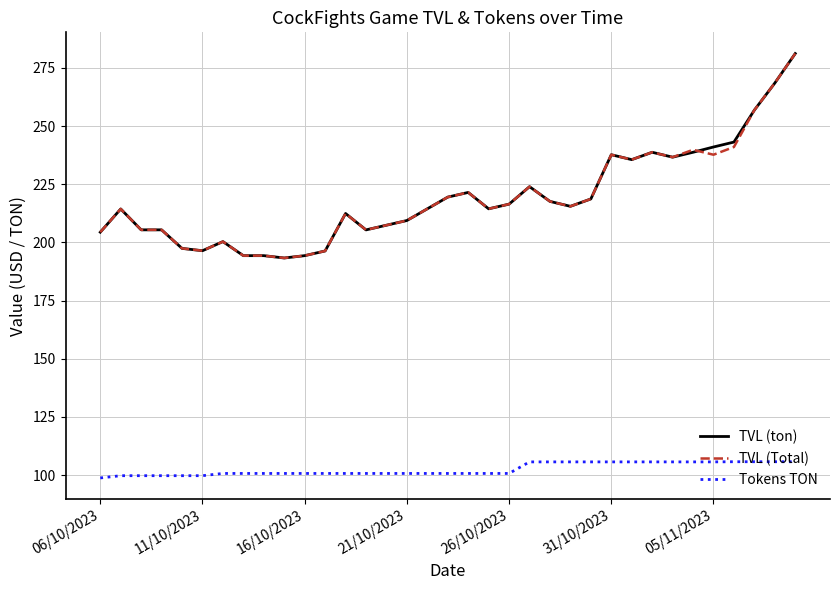

True or false: TVL (Total) and Tokens TON intersect in this chart.

False